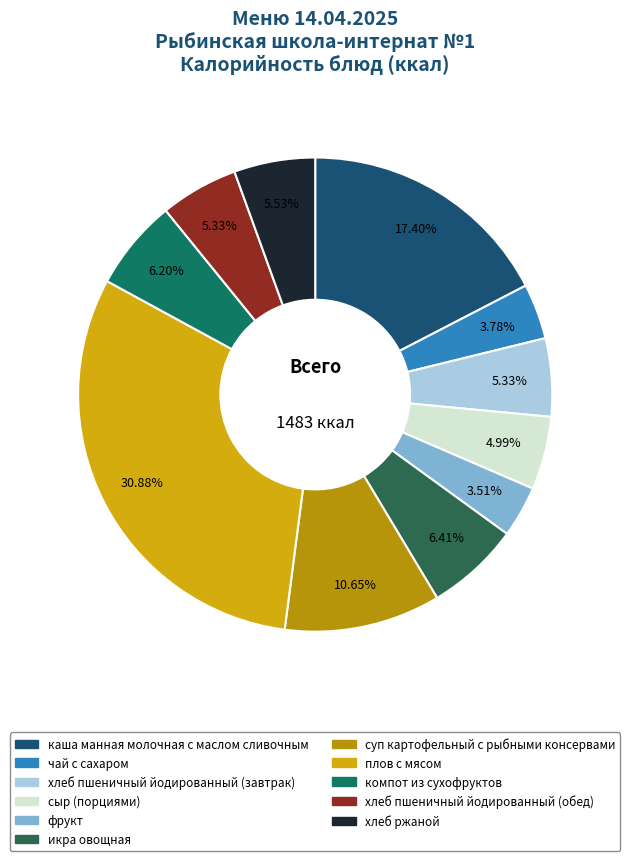

Does any single category account for the majority?

No